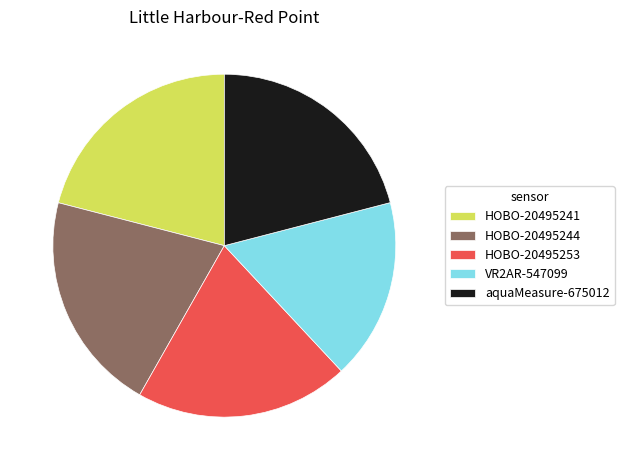

Does HOBO-20495253 represent more than half of the total?

No